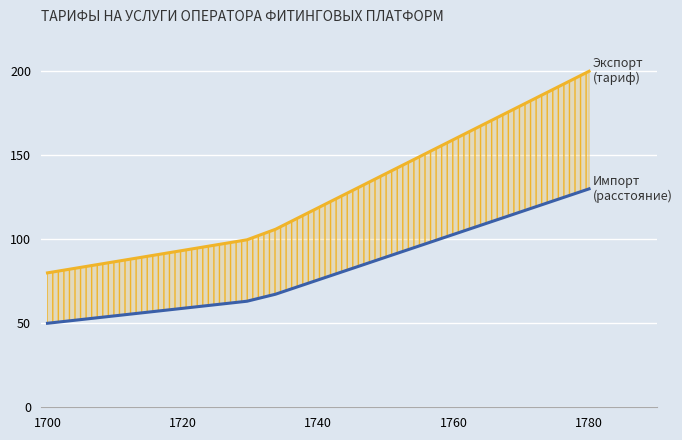

True or false: Импорт (расстояние) has a value of 14.3 at 8.

False